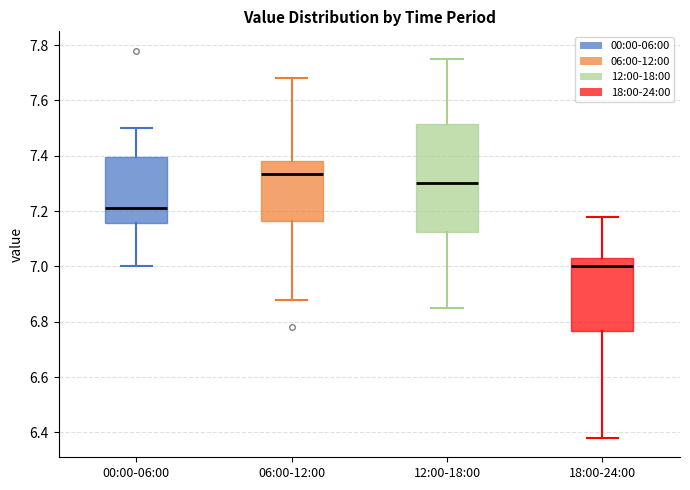

Which box is the tallest, from its lower edge to its upper edge?

12:00-18:00